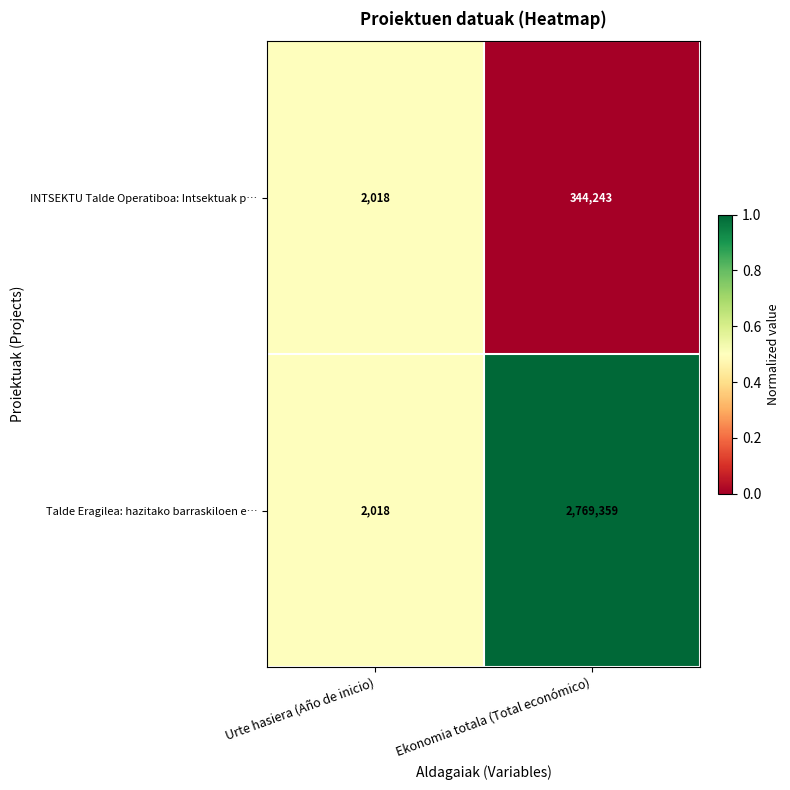

What is the approximate value of Talde Eragilea: hazitako barraskiloen e… at Ekonomia totala (Total económico), to the nearest 100?

2769400